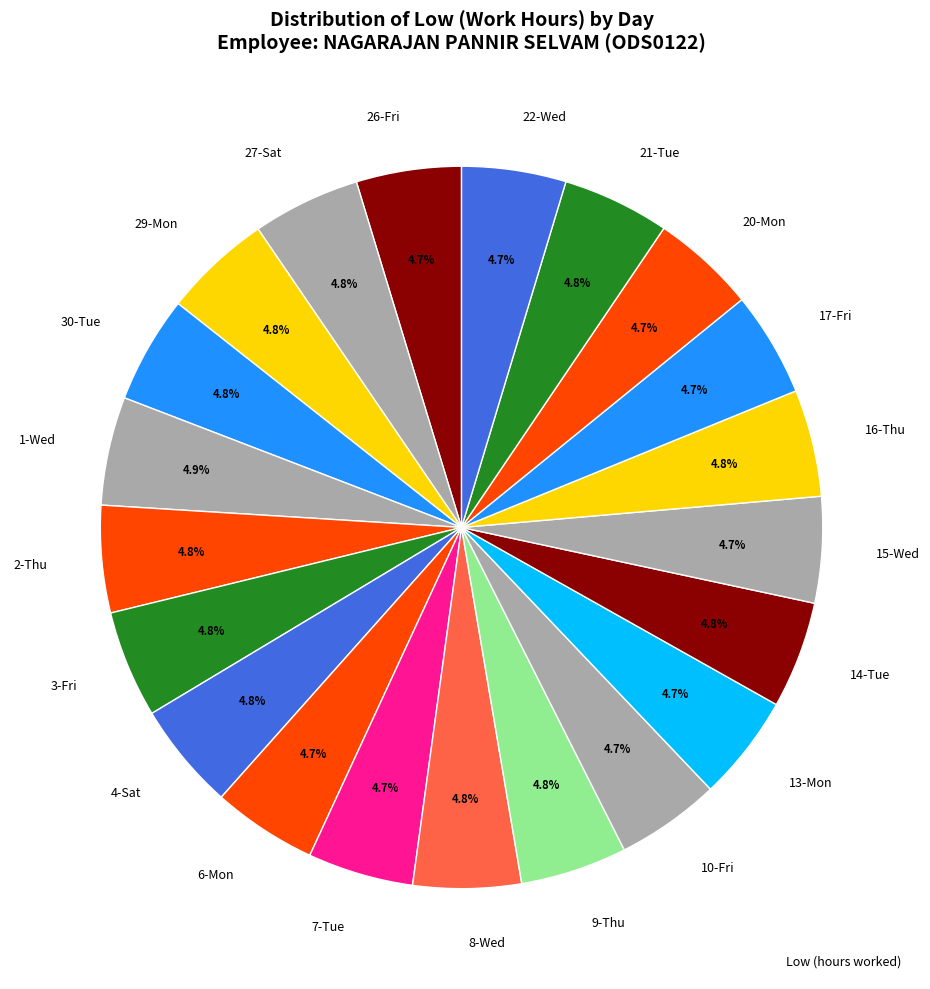

Do 29-Mon and 30-Tue together represent more than half of the pie?

No